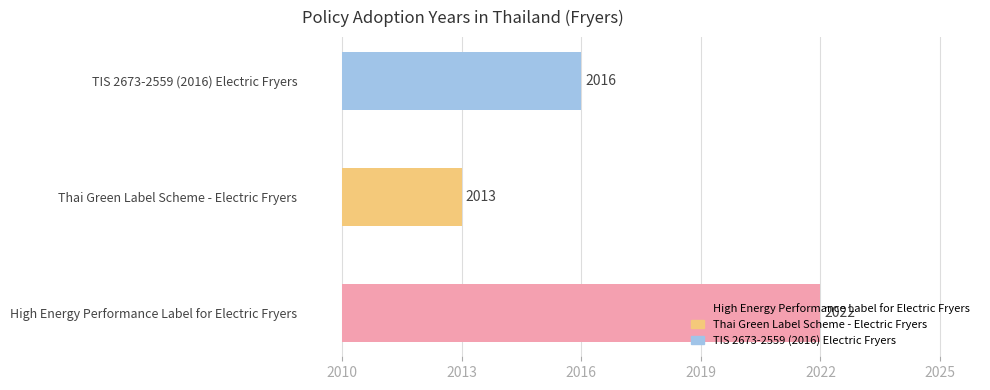

At which category does the chart reach its minimum across all series?

Thai Green Label Scheme - Electric Fryers